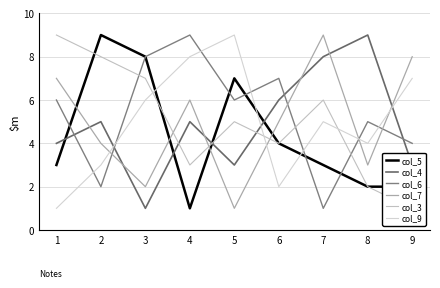

Rank the series at 4 from lowest to highest value.

col_5, col_3, col_4, col_7, col_9, col_6